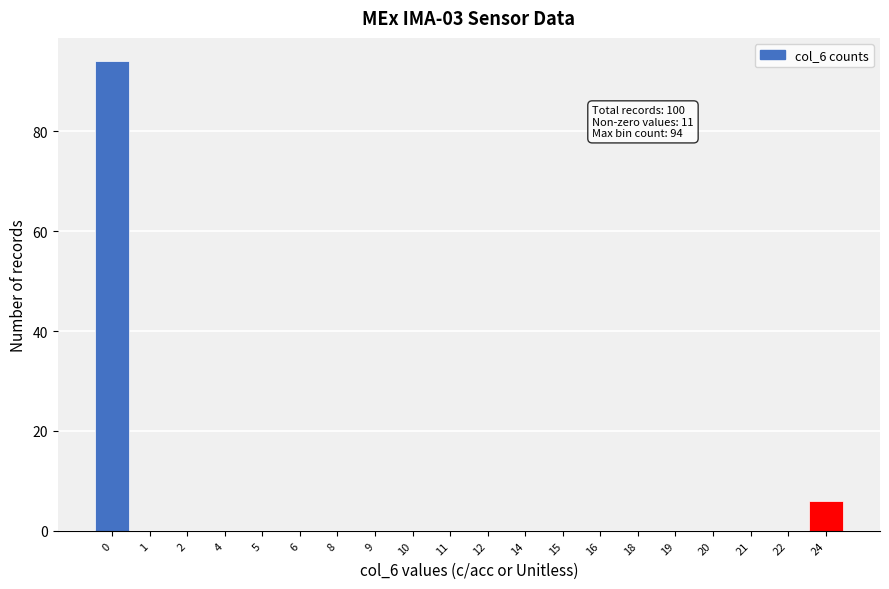

Reading left to right, list all the values displayed in this chart.

0=94	1=0	2=0	4=0	5=0	6=0	8=0	9=0	10=0	11=0	12=0	14=0	15=0	16=0	18=0	19=0	20=0	21=0	22=0	24=6